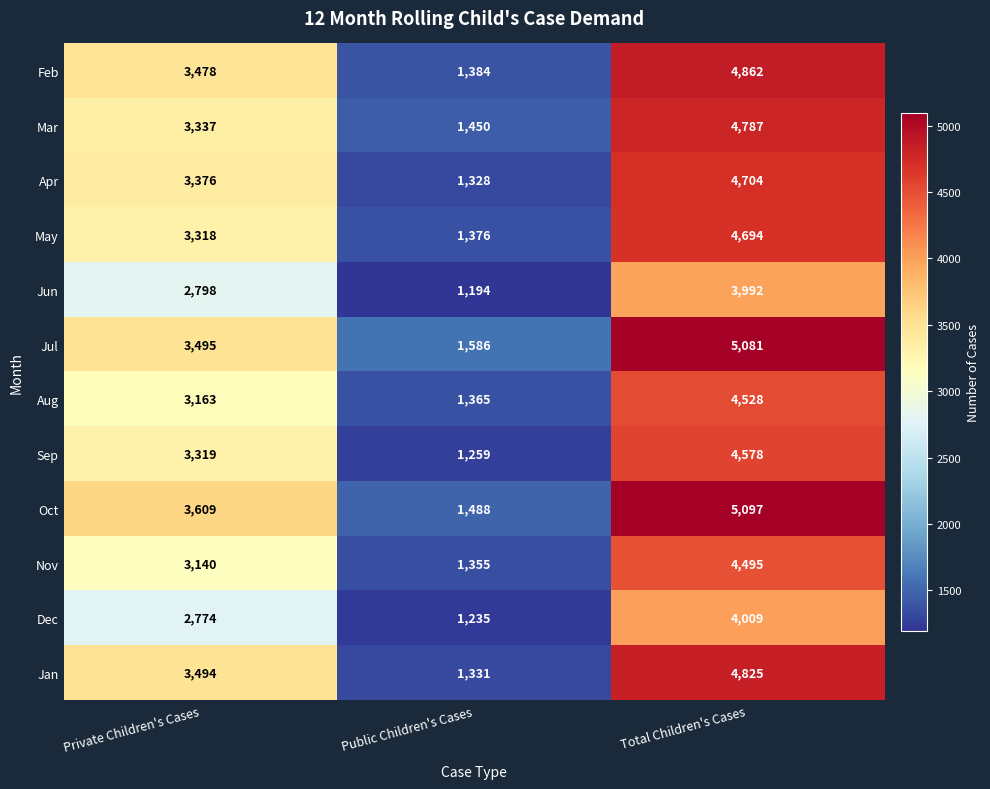

Which series has the largest range (max minus min)?

Oct